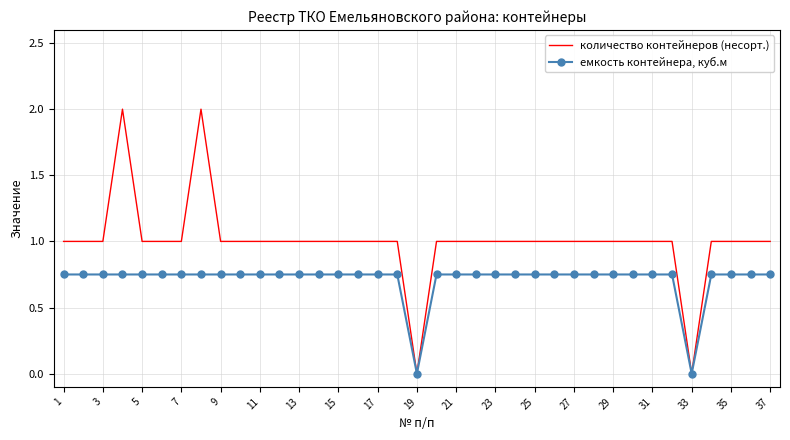

Rank the series by their average value, from highest to lowest.

количество контейнеров (несорт.), емкость контейнера, куб.м